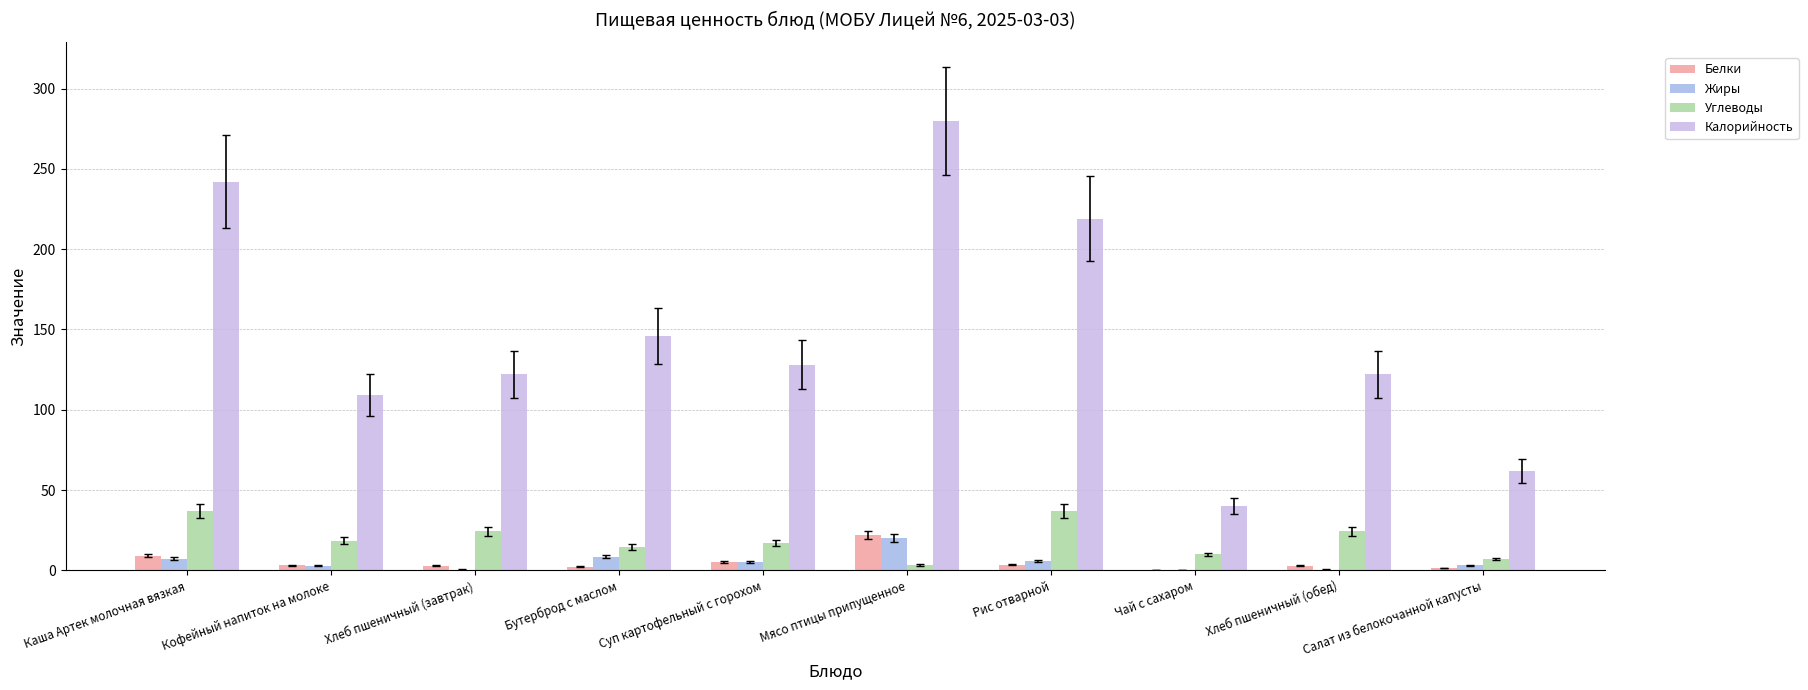

Are the bars grouped side by side (vs. stacked)?

Yes